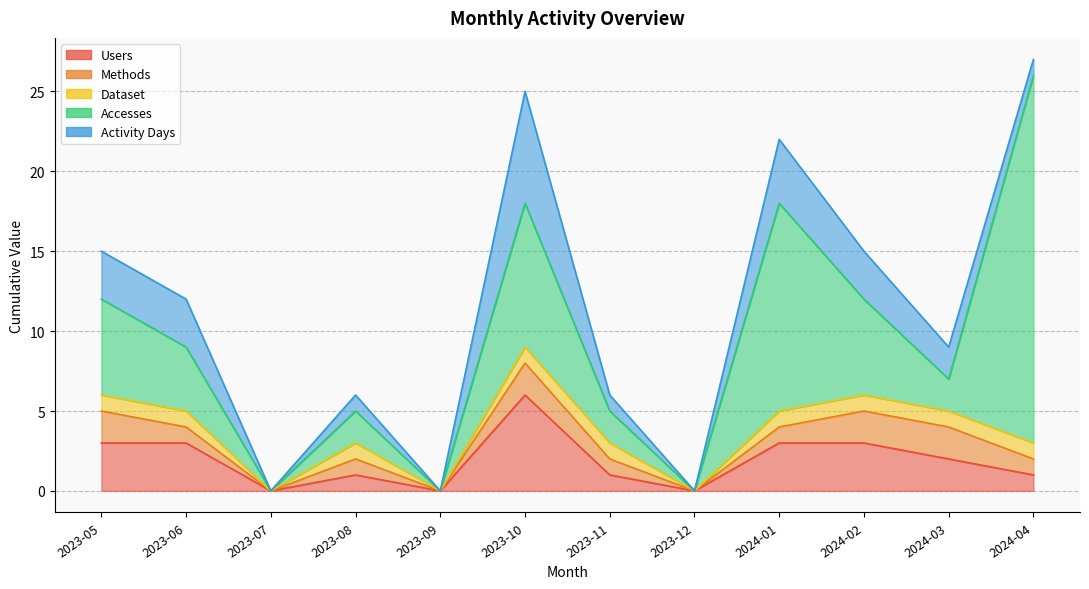

The value of Dataset at 2024-04 is 1. True or false?

True